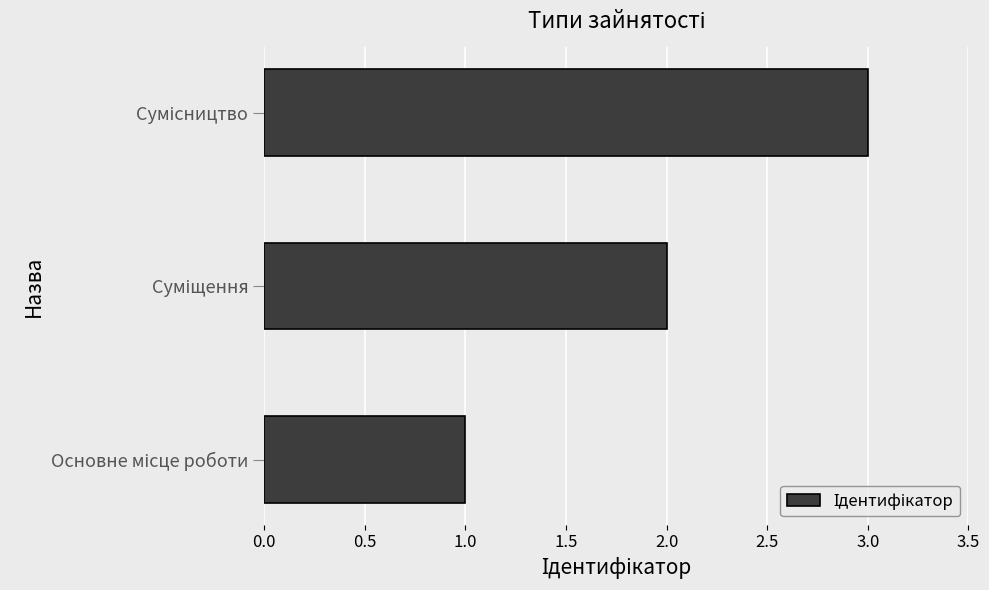

What is the greatest value displayed?

3